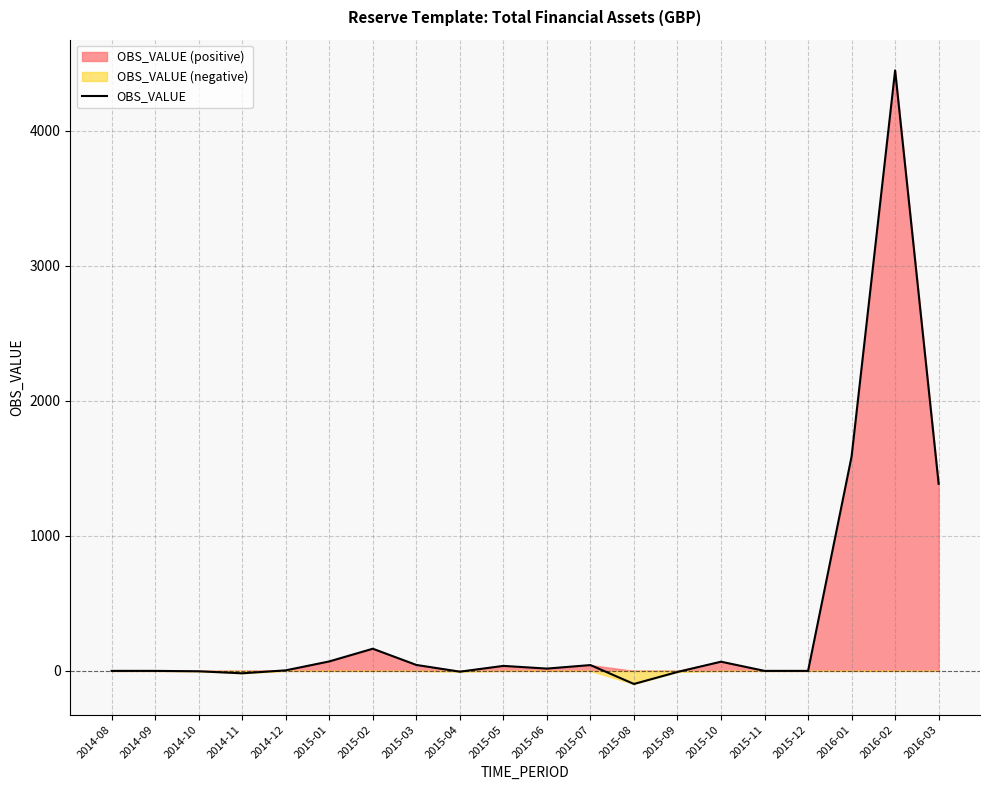

Between 2014-12 and 2015-02, which is larger?

2015-02